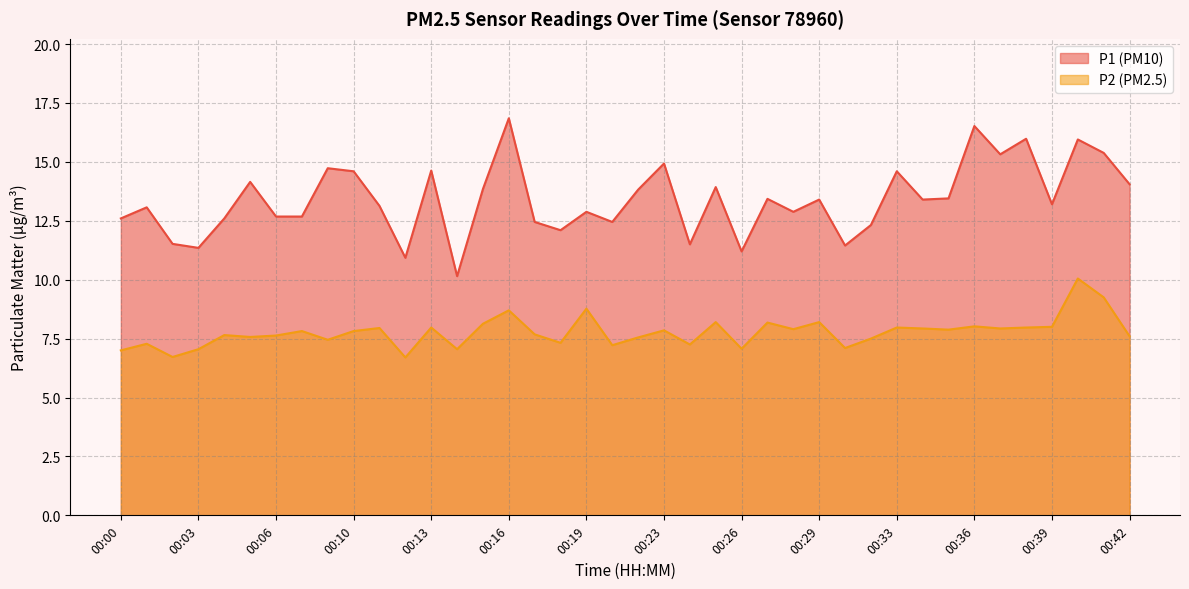

Which series changed the most between 00:13 and 00:15?

P1